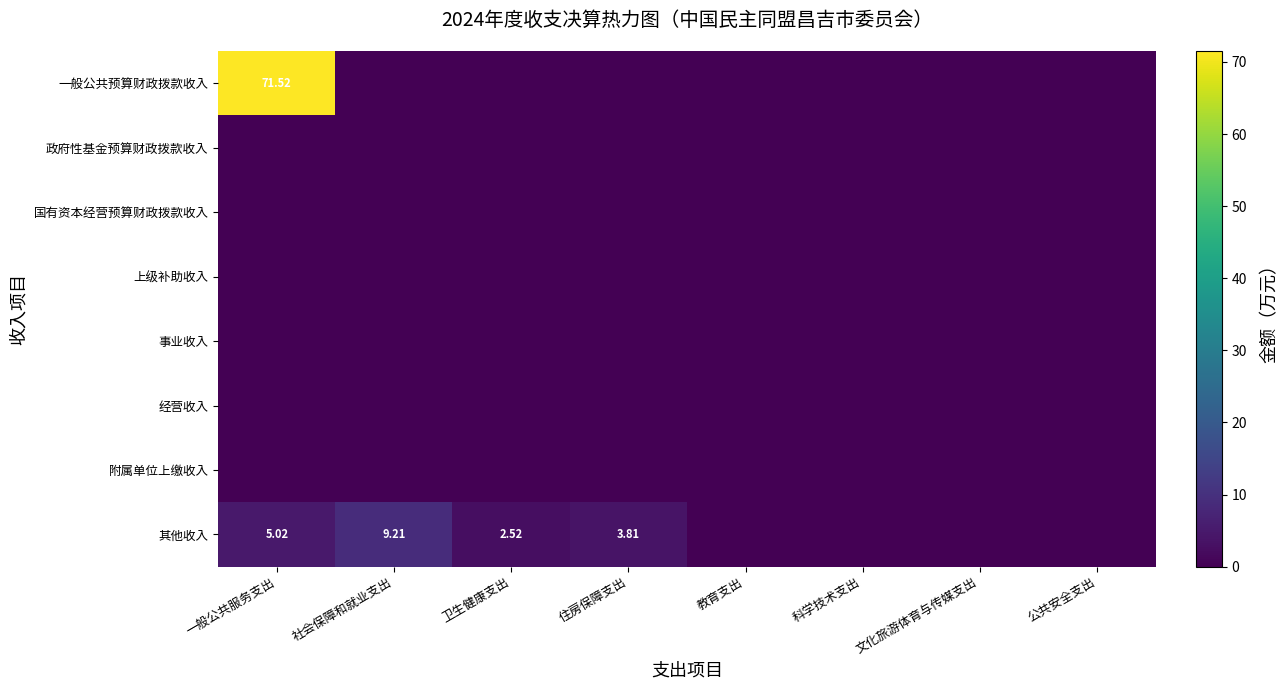

How many data points in 其他收入 are above 2?

4